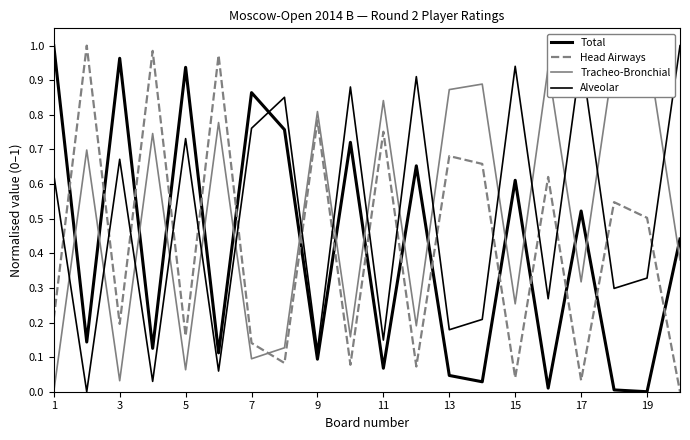

The value of Tracheo-Bronchial at 1 is 0.0. True or false?

True